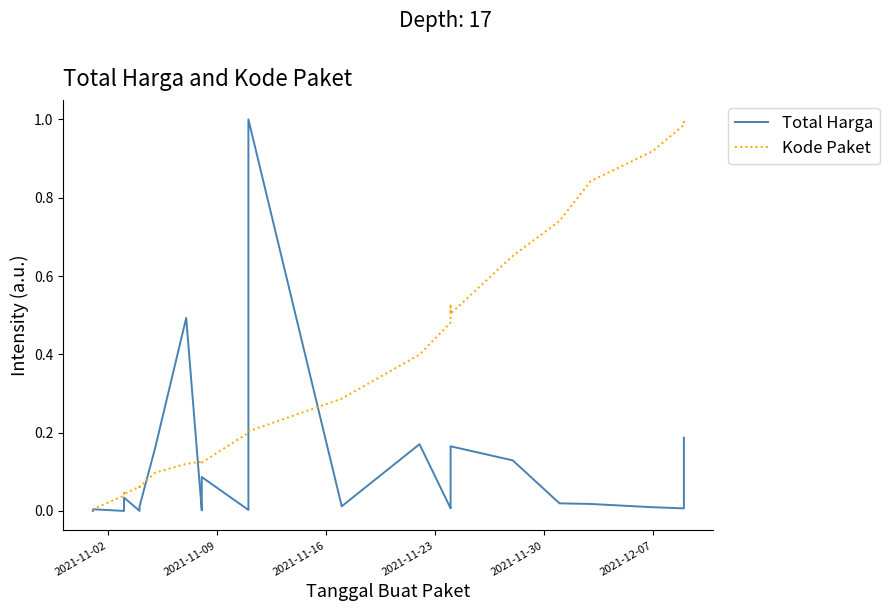

What is the difference between the second highest and second lowest values in the Total Harga series?

0.5